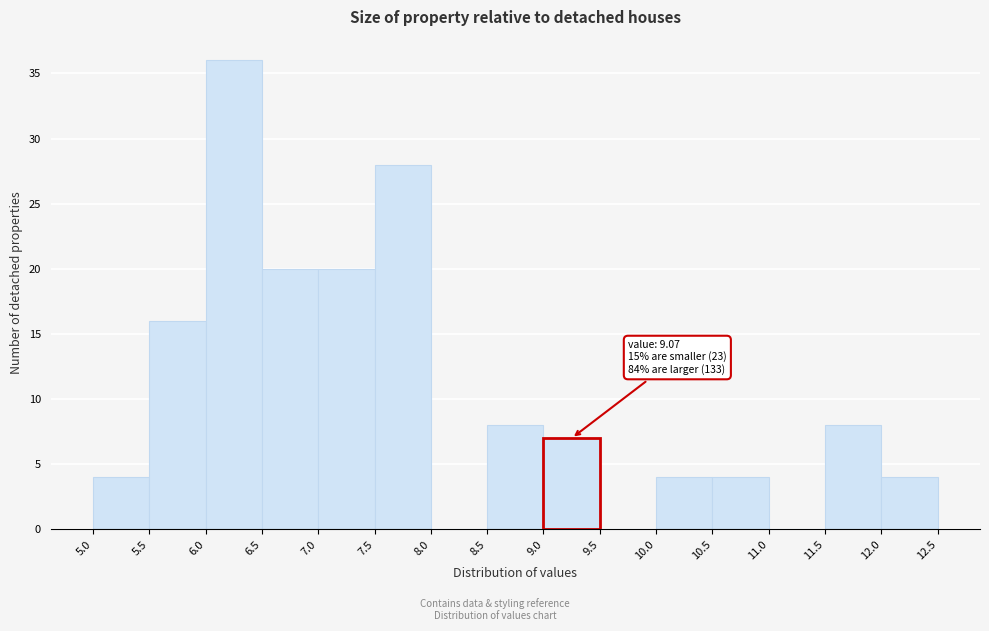

Which range on the x-axis has the tallest bar?

6.0 to 6.5